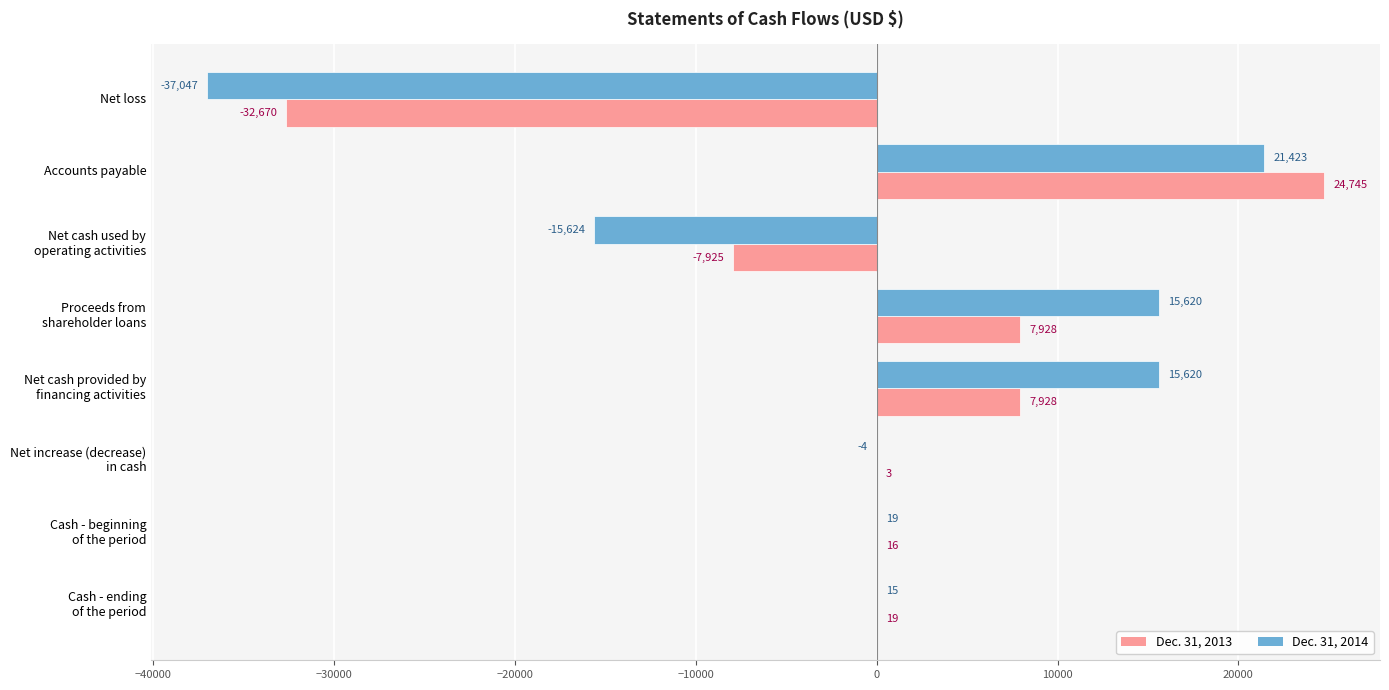

At which category is the sum across all series the highest?

Accounts payable